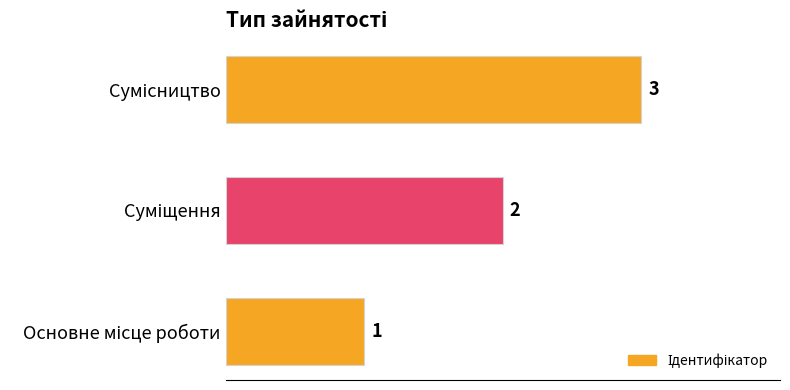

What is the greatest value displayed?

3